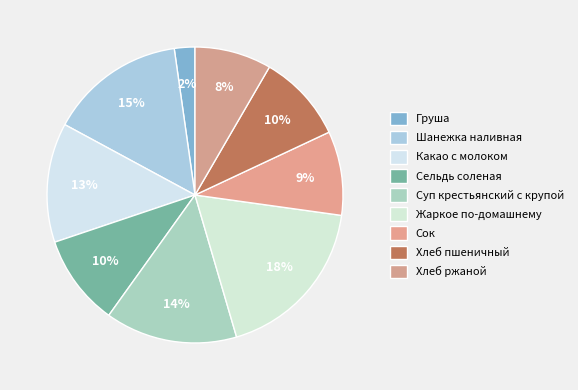

How many segments does this pie chart have?

9